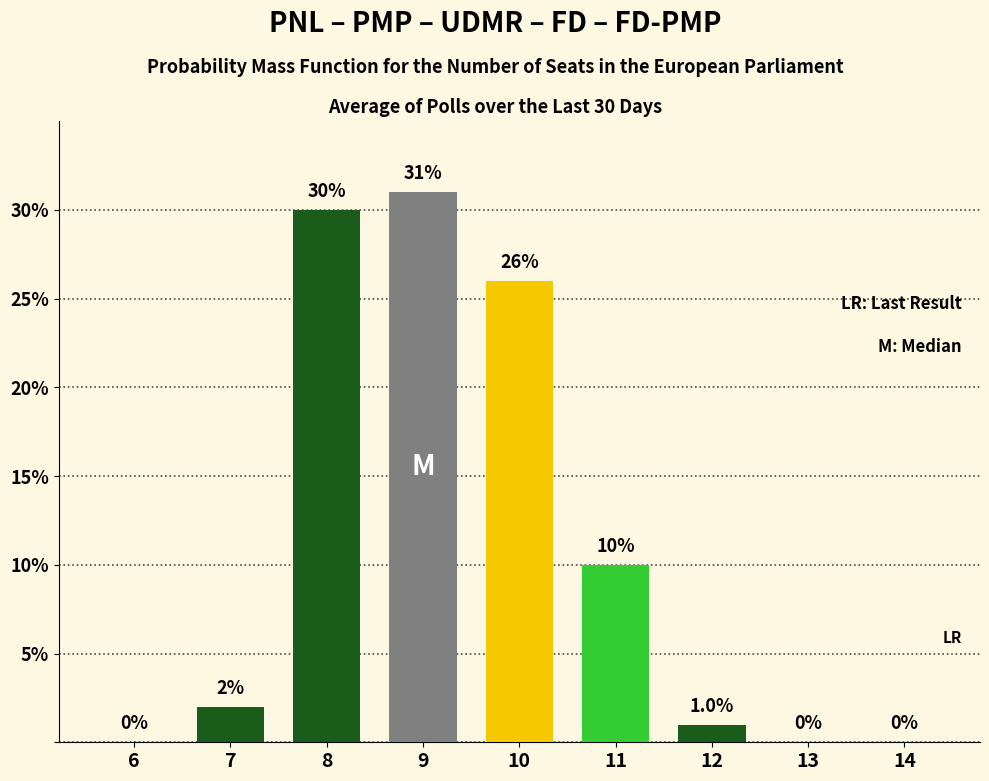

Which category has the highest value across all series?

9